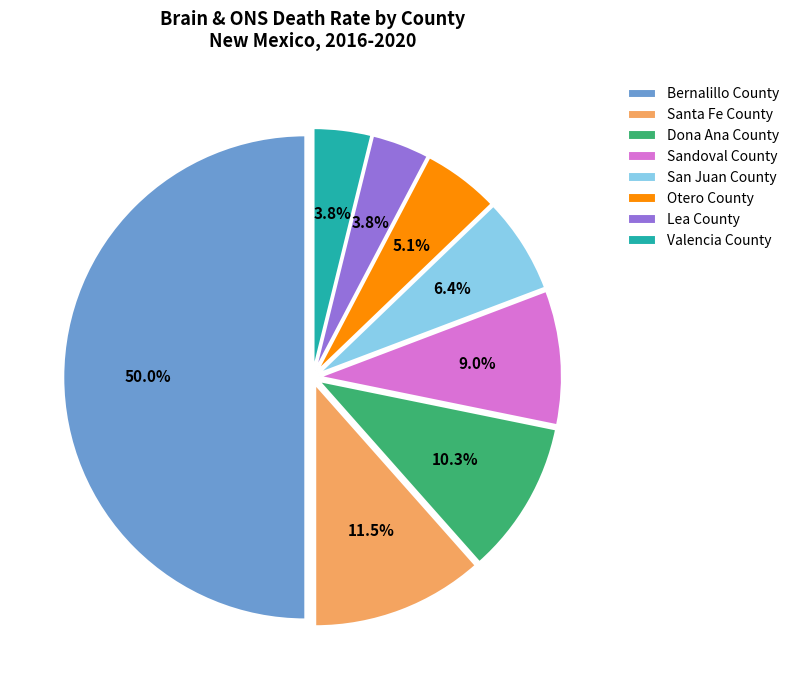

The Sandoval County slice represents 1% of the pie. True or false?

False